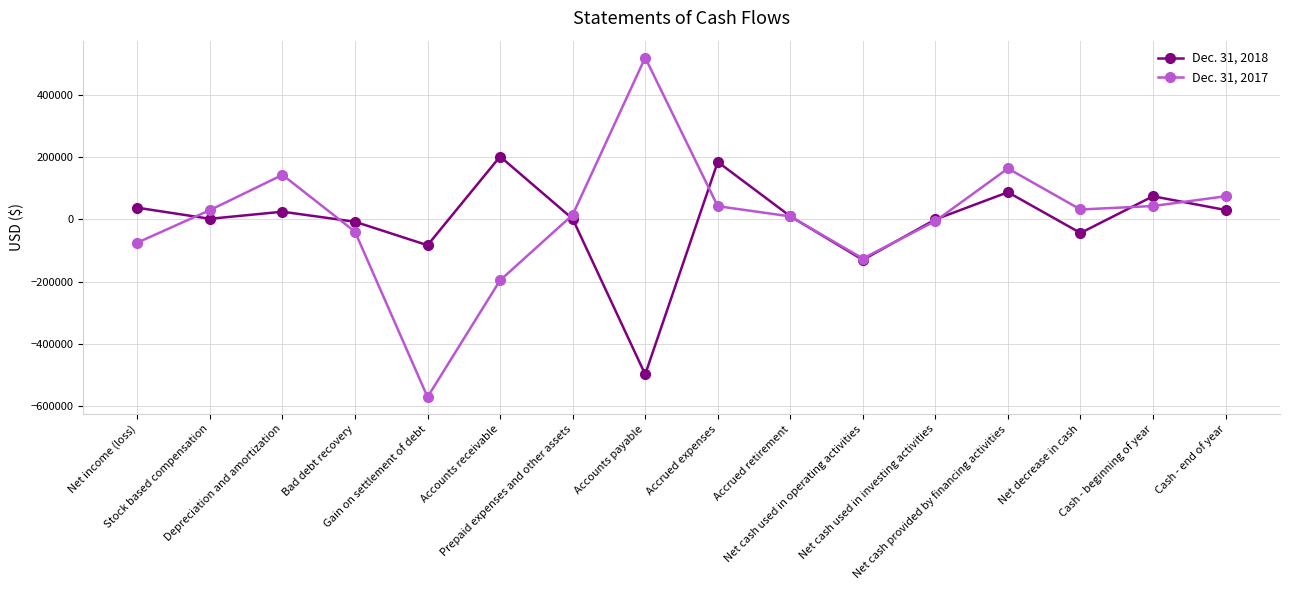

What is the value of the Dec. 31, 2018 point at the 8th from the left?

-497395